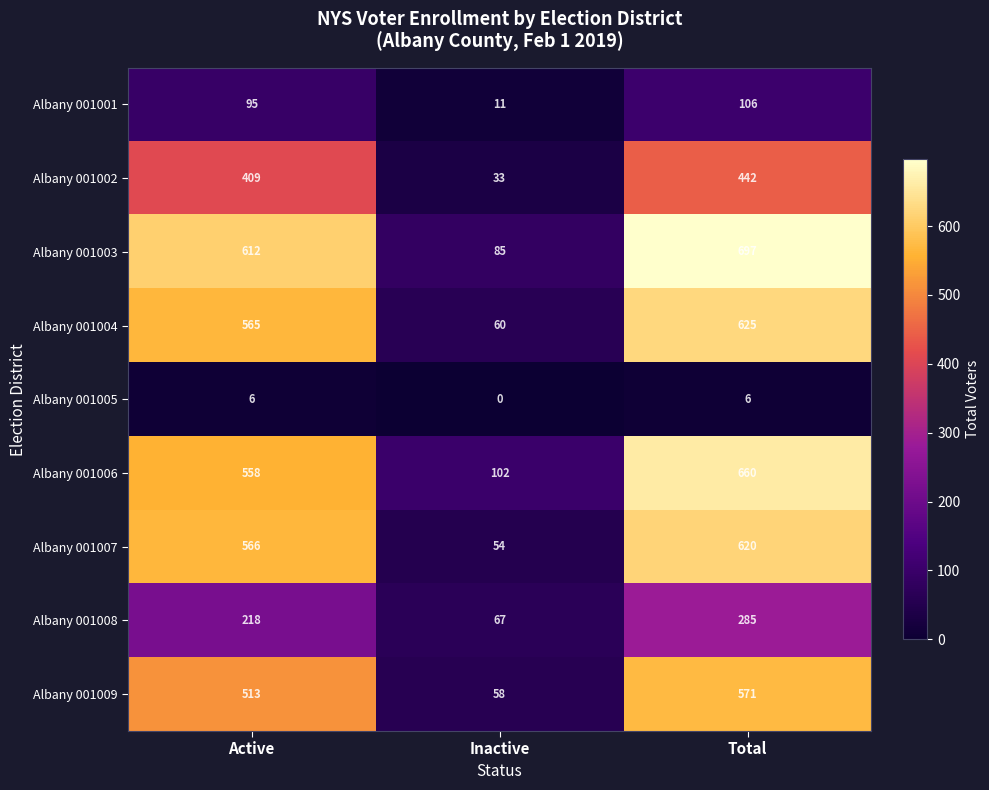

True or false: Albany 001005 has a value of 2 at Inactive.

False